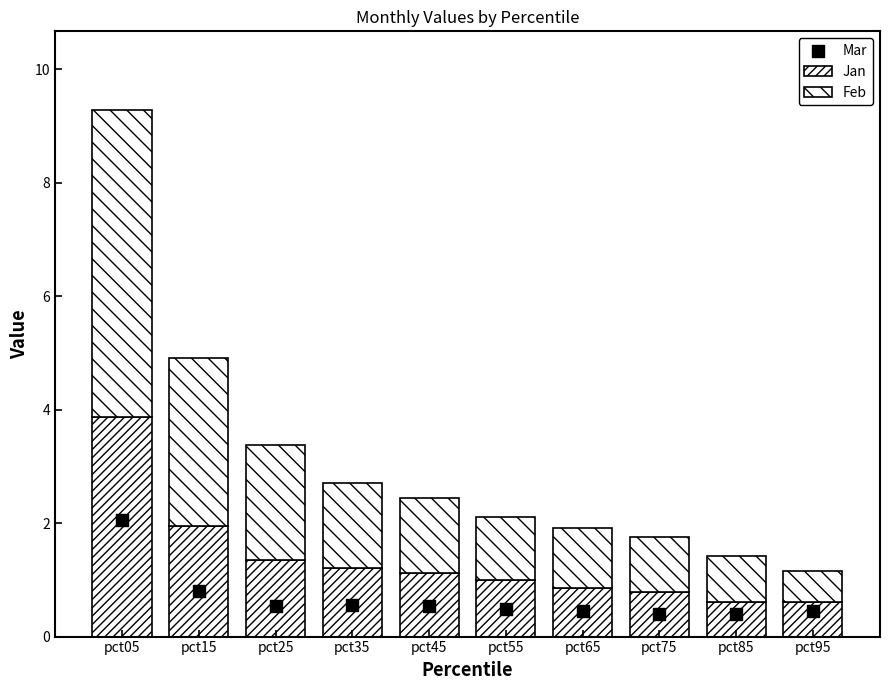

At how many categories does at least one series exceed 1?

7